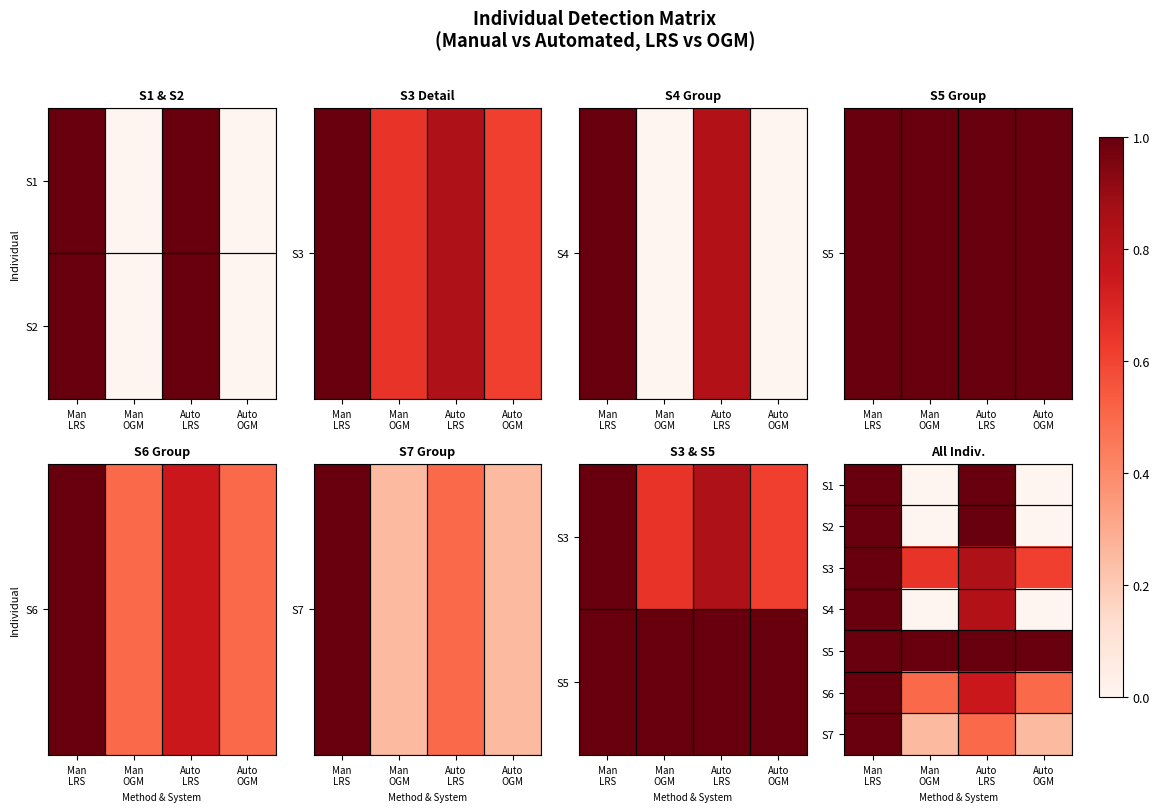

How many distinct data groups are displayed?

7